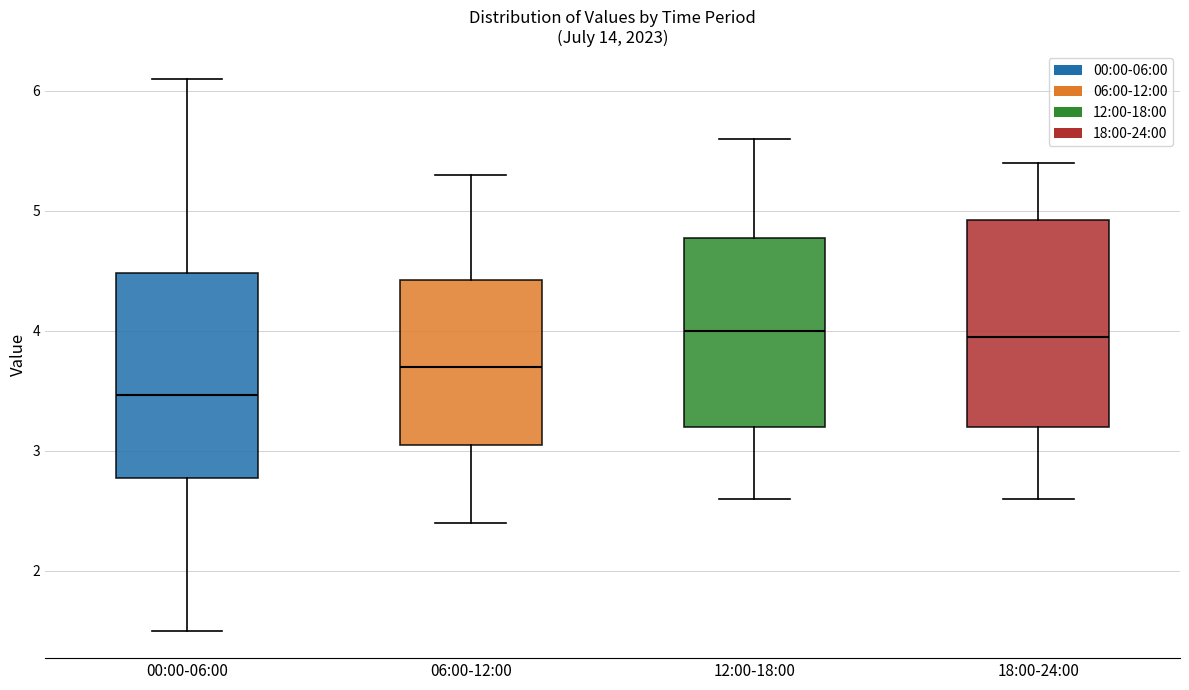

Where is the upper edge of the box for 18:00-24:00 on the y-axis? The values are not printed on the chart, so give them approximately, as read against the axis.

4.9